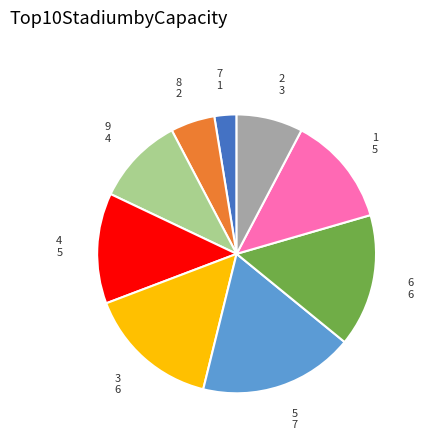

Count the number of slices in the pie.

9